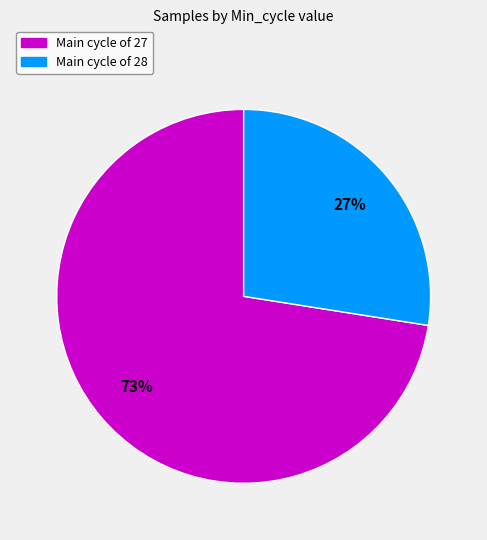

What is the smallest slice in the pie chart?

Main cycle of 28